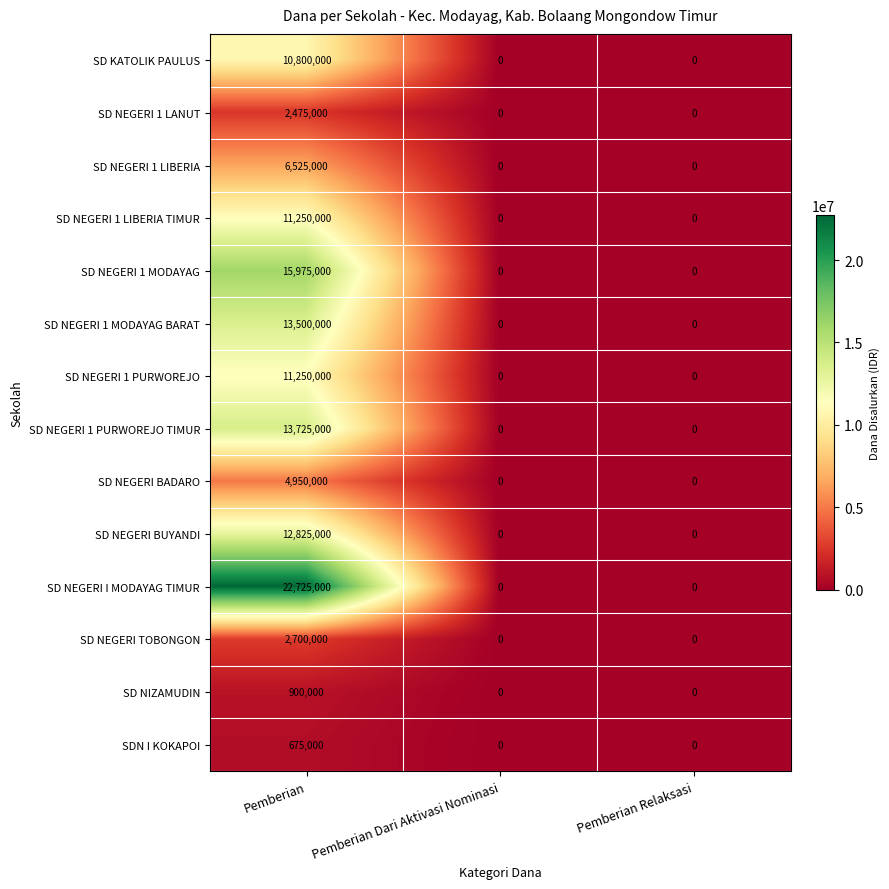

At which category is the sum across all series the highest?

Pemberian